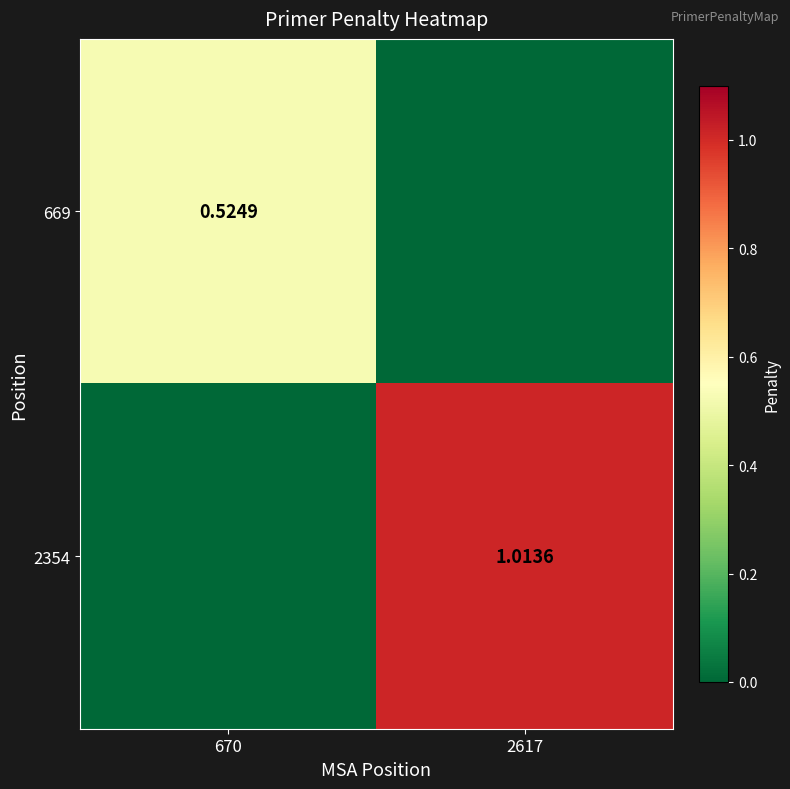

Is it true that 669 equals 0.2 at 670?

False